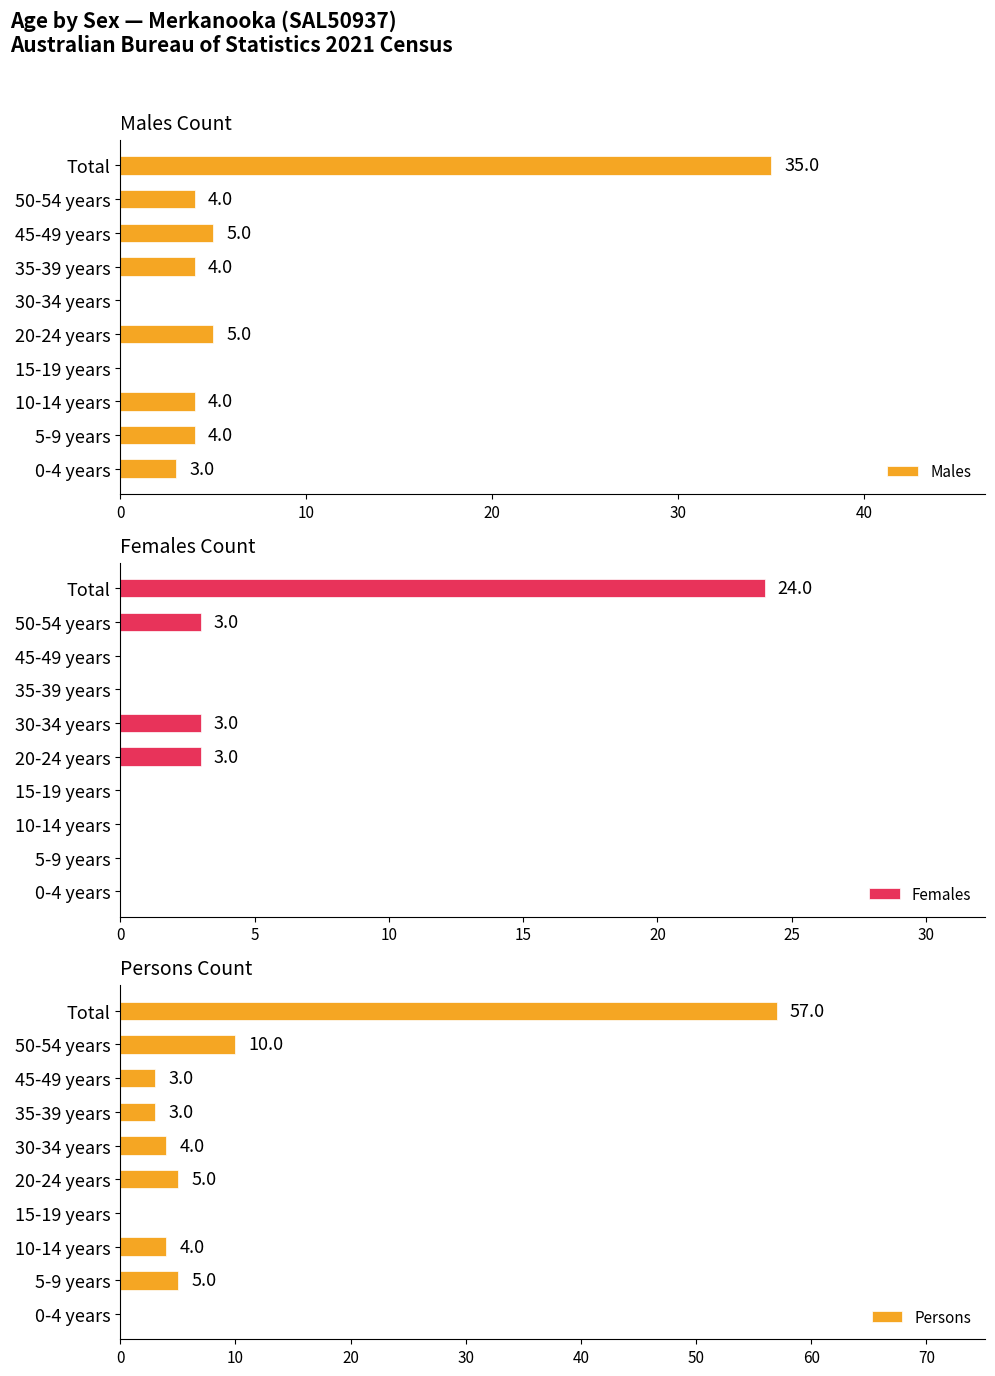

What is the sum of the Males values at 15-19 years and 10-14 years?

4